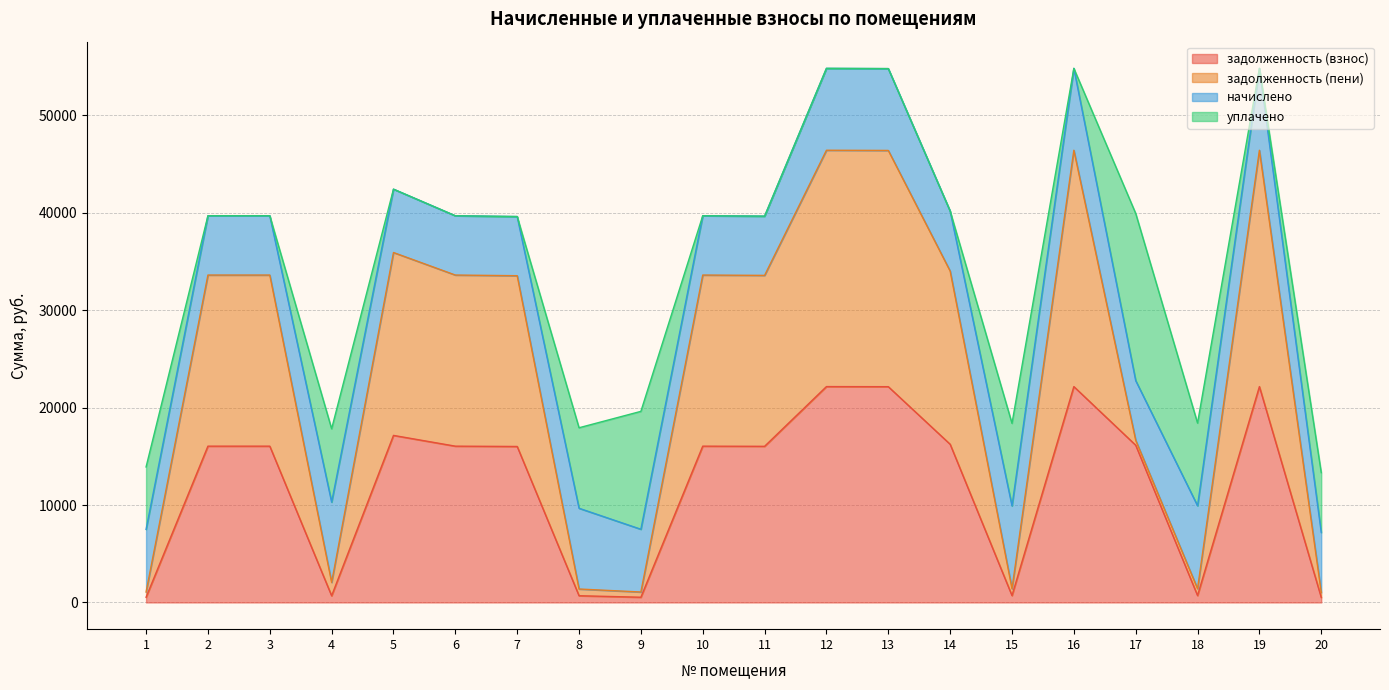

The value of задолженность (взнос) at 7 is 16005.8. True or false?

True